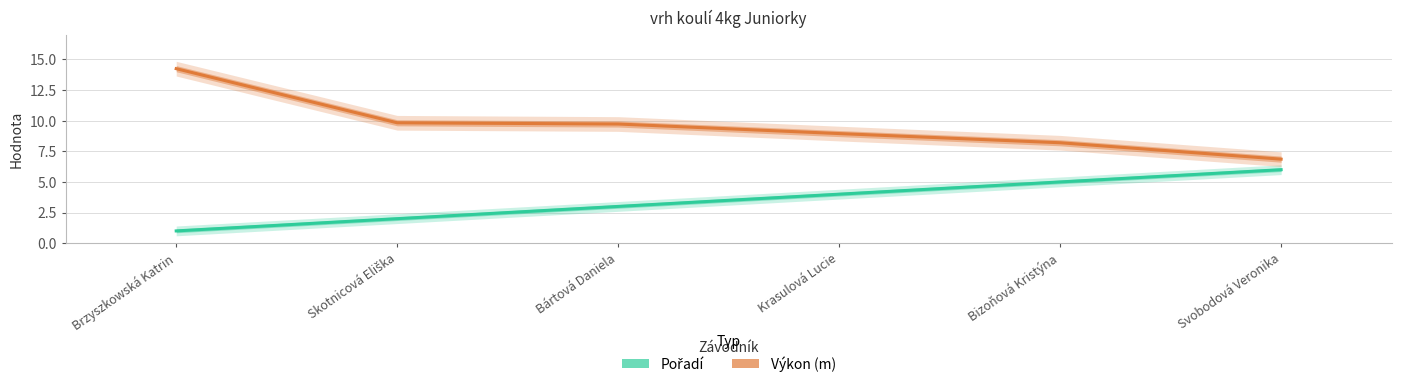

How many data points in Pořadí are less than 4?

3